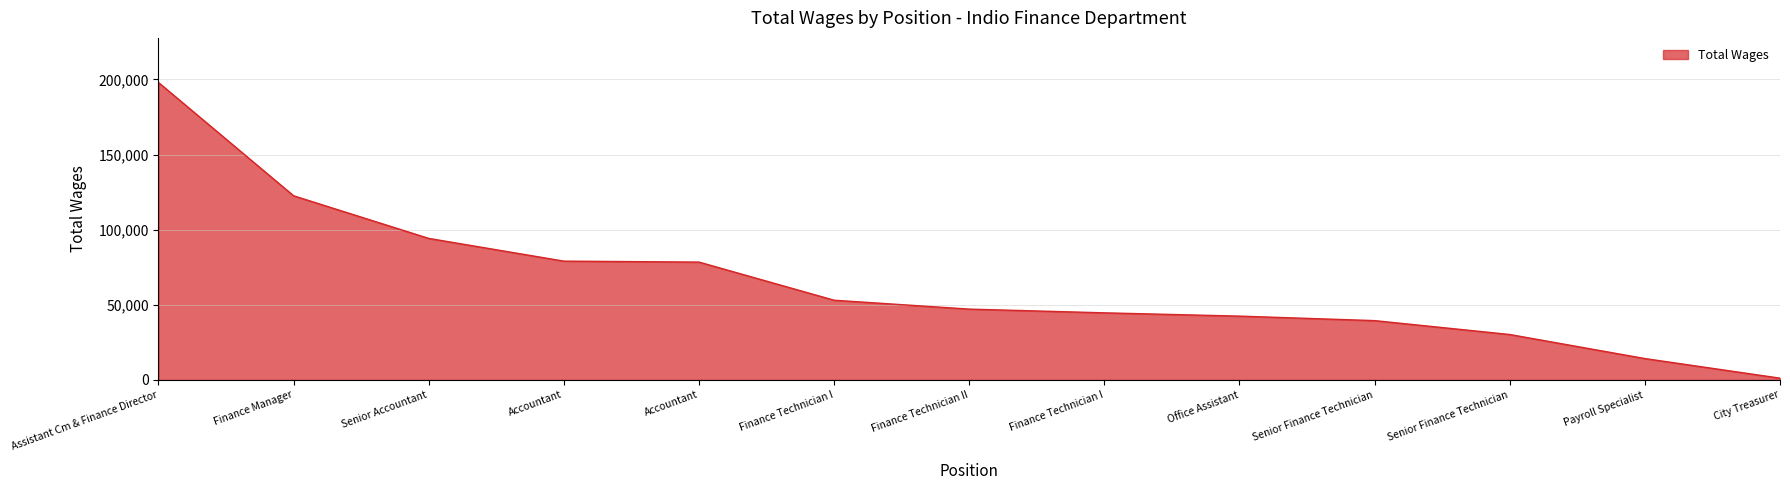

How many lines are shown in the chart?

1